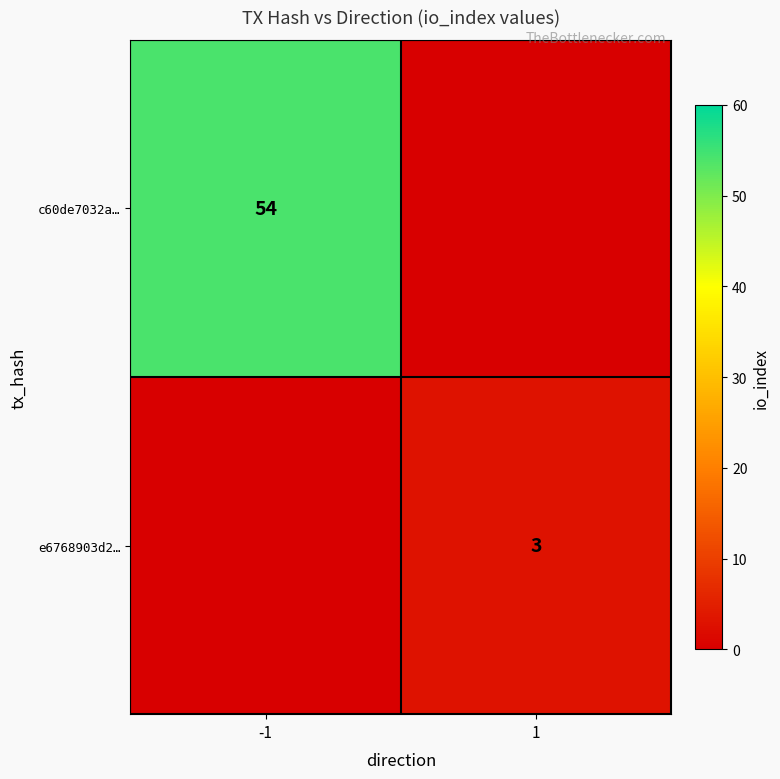

Is it true that c60de7032a… equals 54 at -1?

True